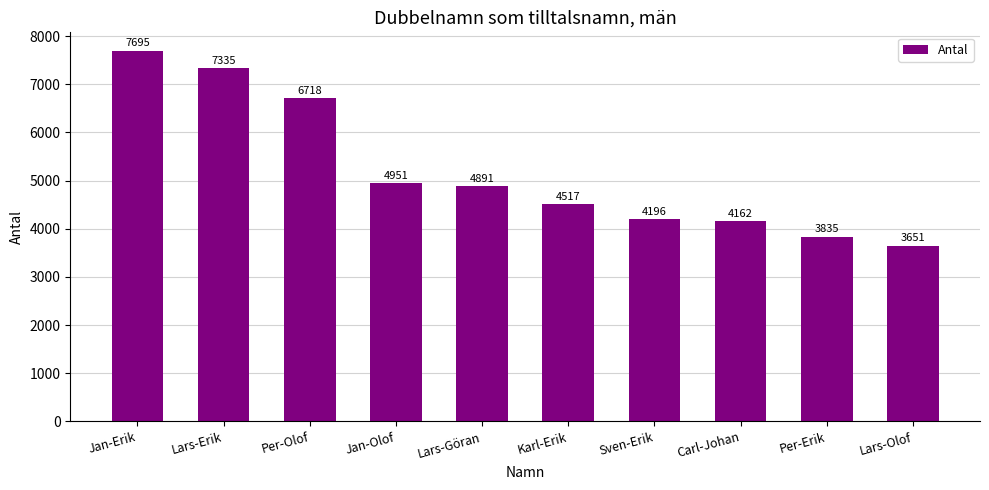

At which category does the chart reach its peak across all series?

Jan-Erik